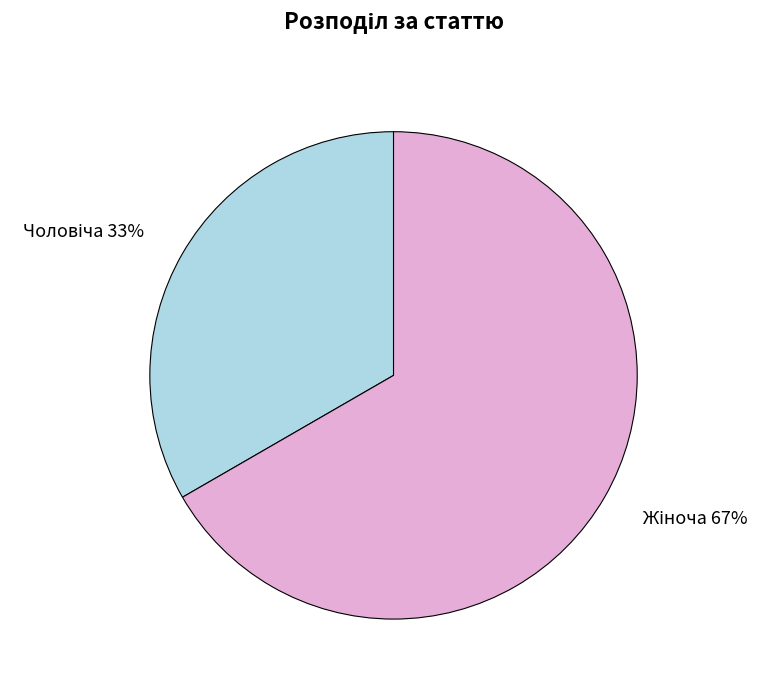

How many slices are in this pie chart?

2